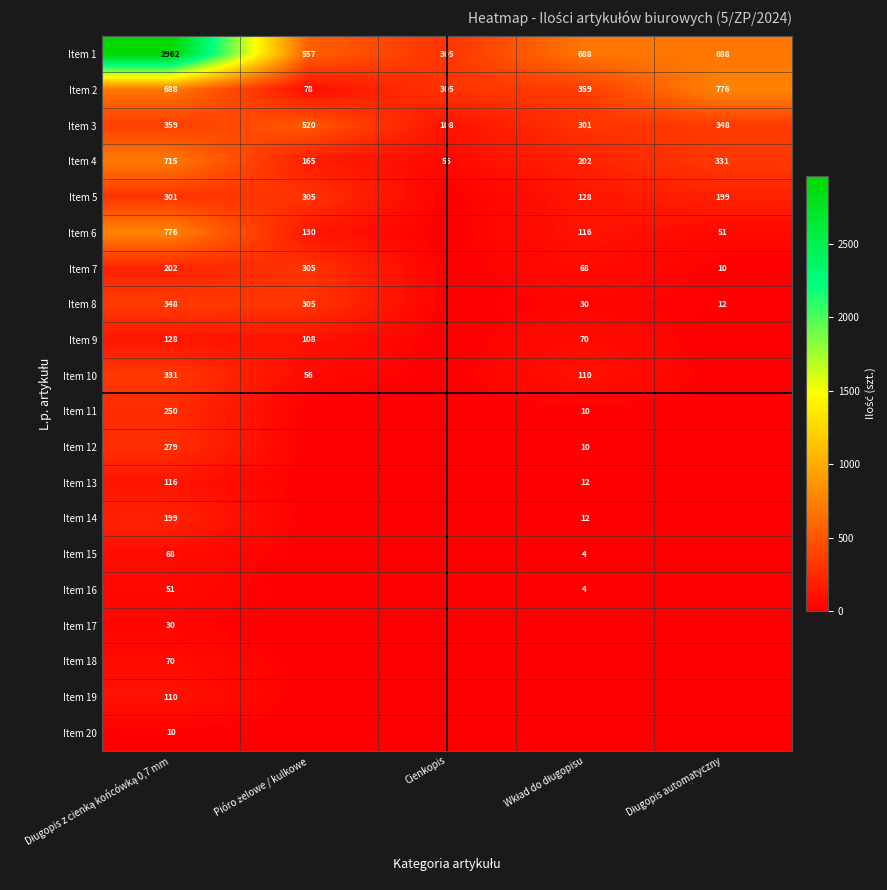

What is the highest value of the Item 4 series?

715